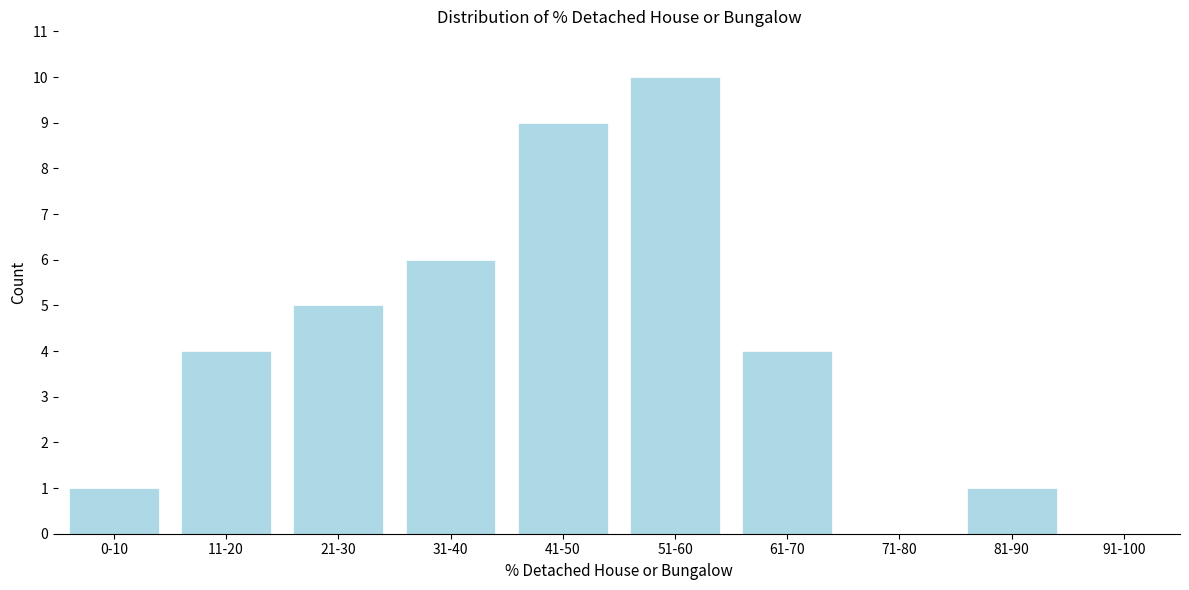

Reading left to right, list all the values displayed in this chart.

0-10=1	11-20=4	21-30=5	31-40=6	41-50=9	51-60=10	61-70=4	71-80=0	81-90=1	91-100=0